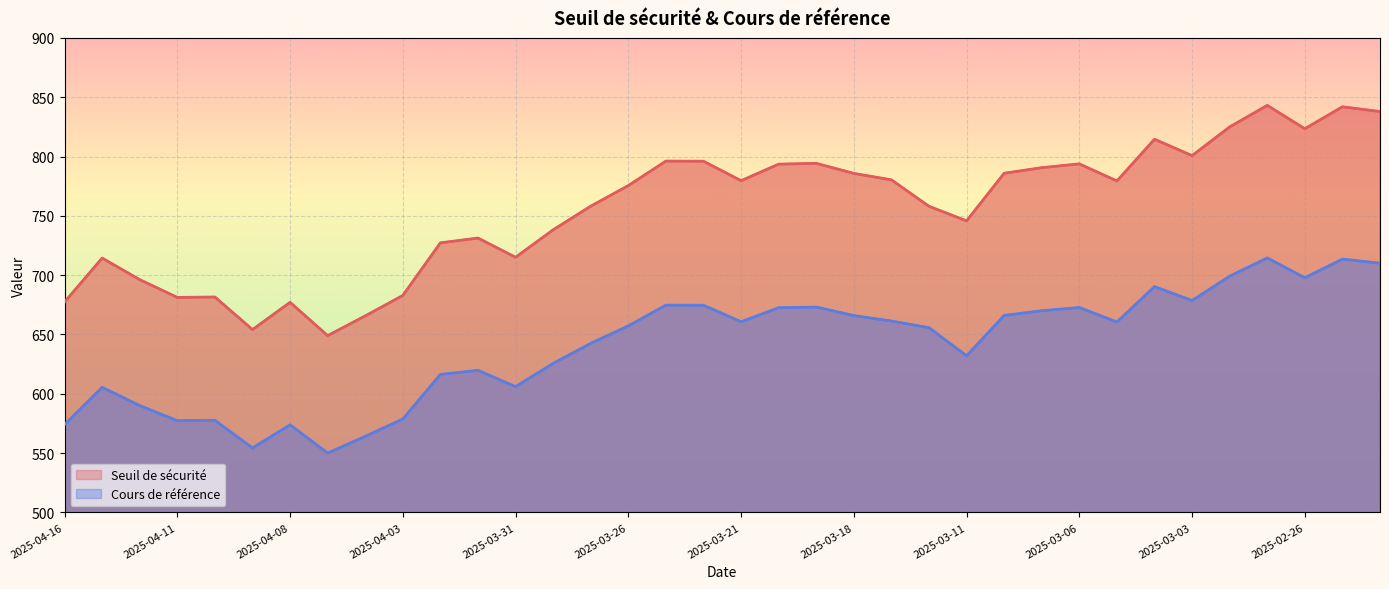

Where is the first local minimum for Seuil de sécurité?

2025-04-11